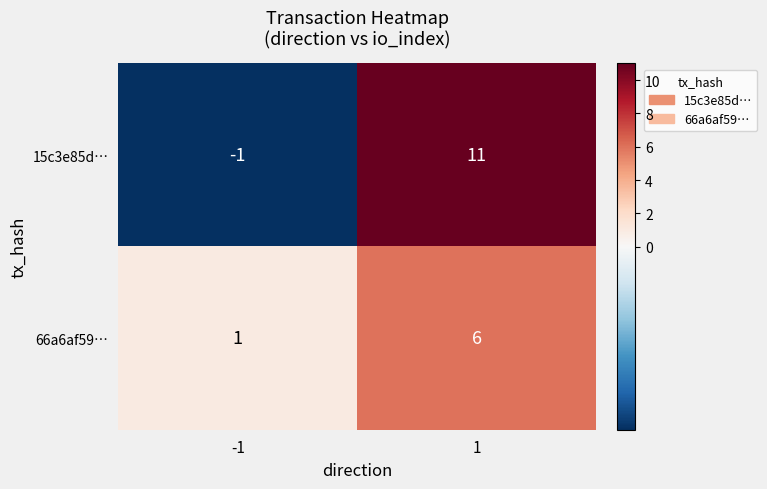

At which category is the sum across all series the highest?

1